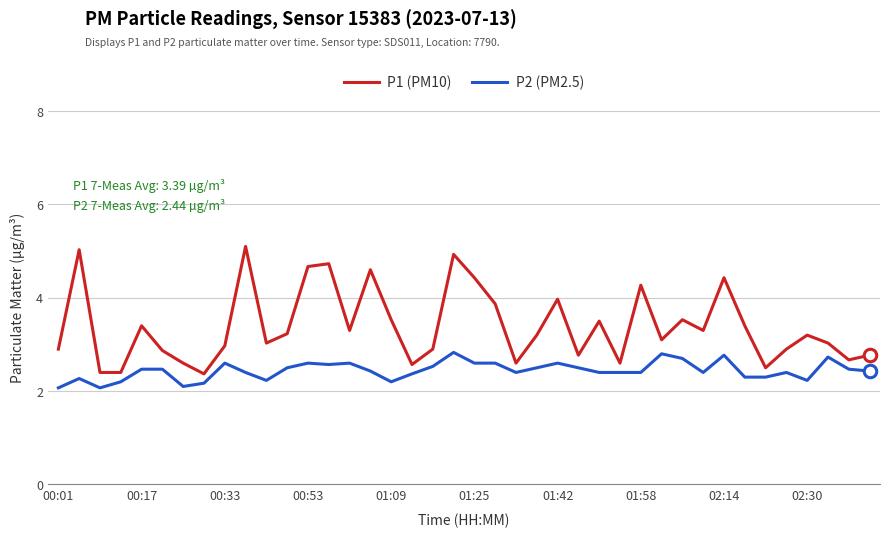

What is the minimum value shown in the chart?

2.1